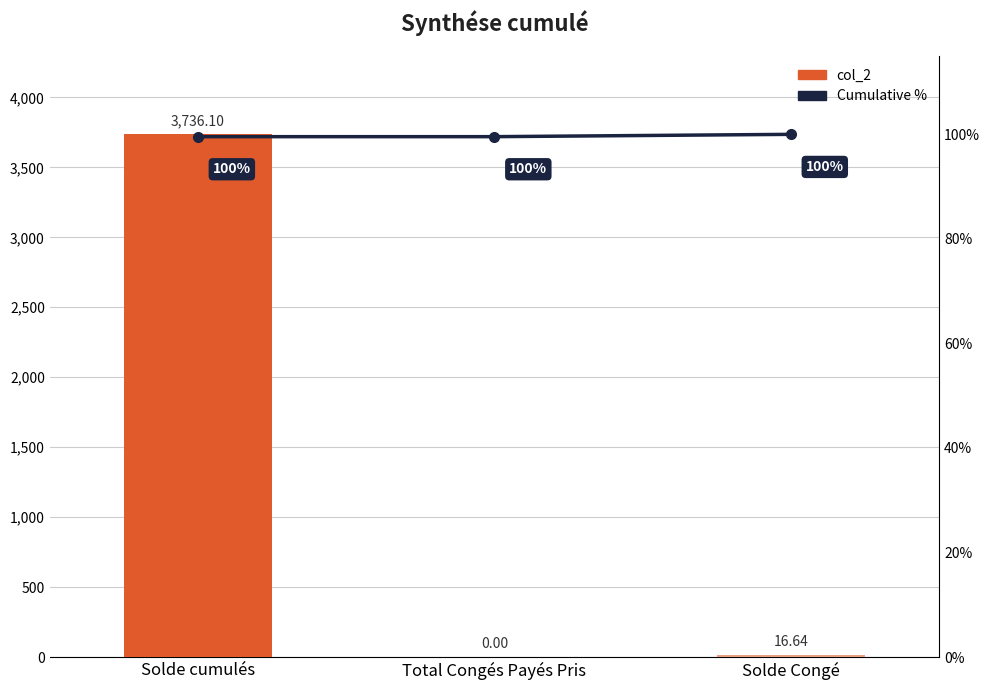

True or false: col_2 has a value of 3736.1 at Solde cumulés.

True